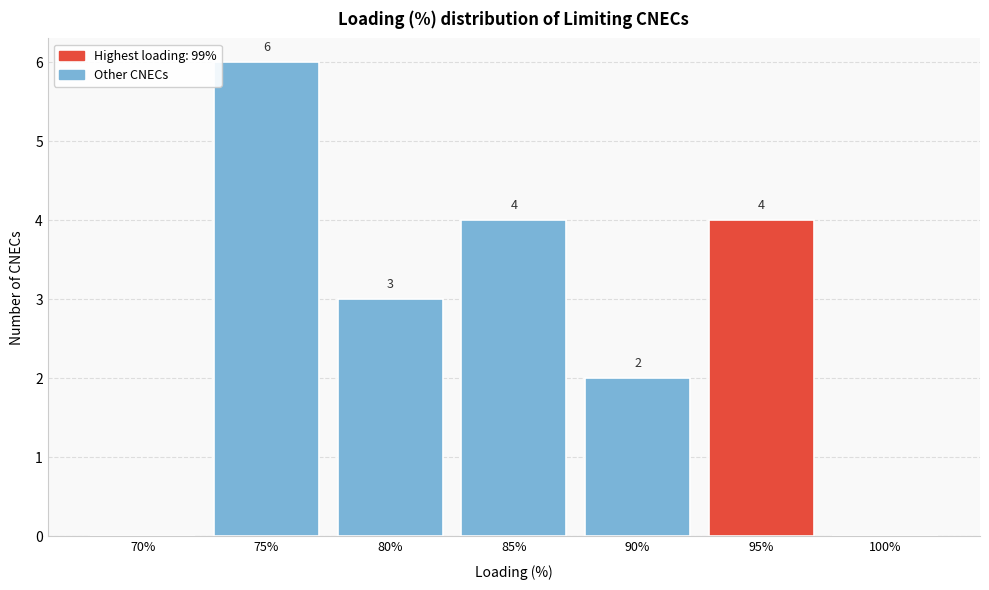

Reading right to left, list all the values displayed in this chart.

100%=0	95%=4	90%=2	85%=4	80%=3	75%=6	70%=0